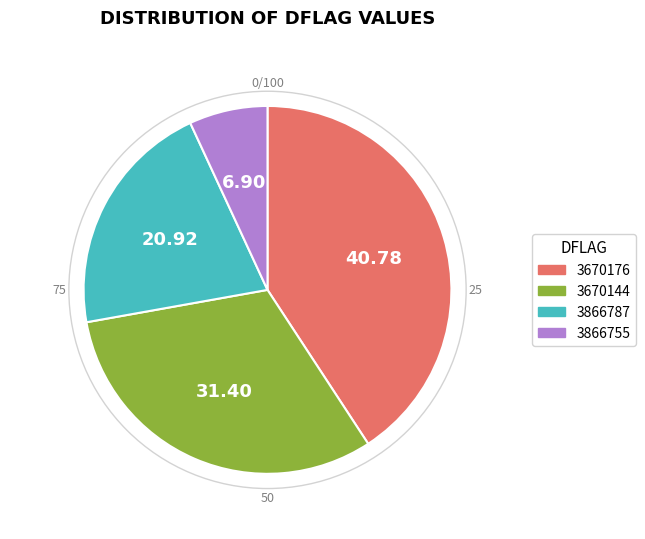

Is there any slice that represents more than half of the pie?

No